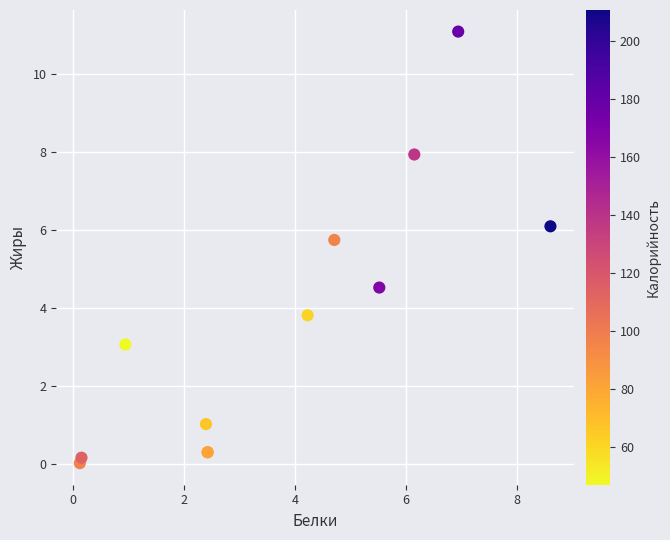

What Y value in the scatter plot is closest to 5?

4.5